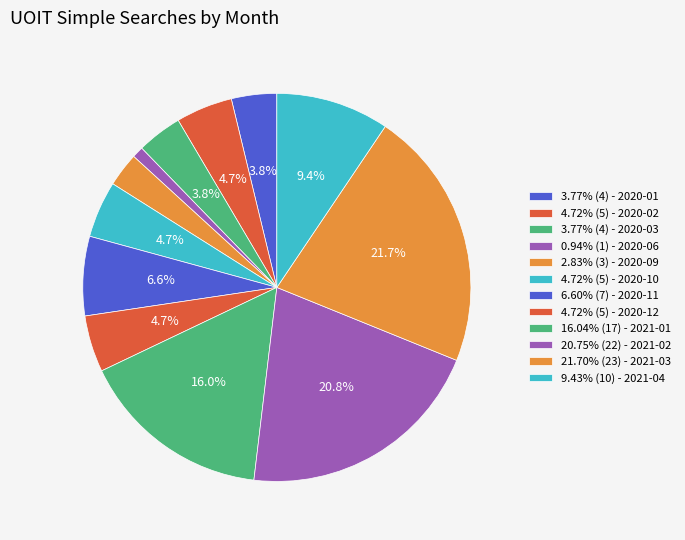

Count the number of slices in the pie.

12